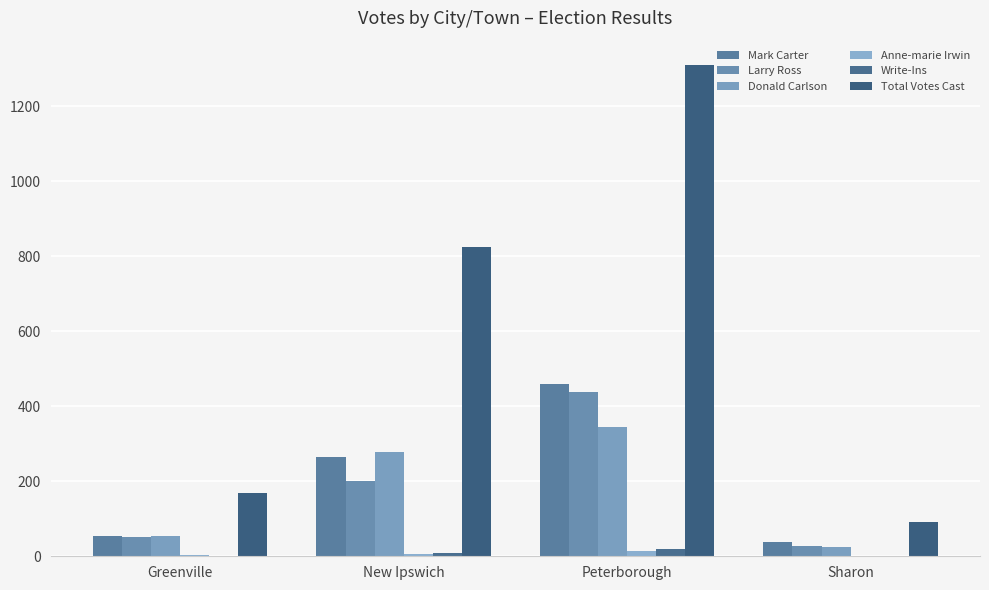

Count the number of data series in this chart.

6